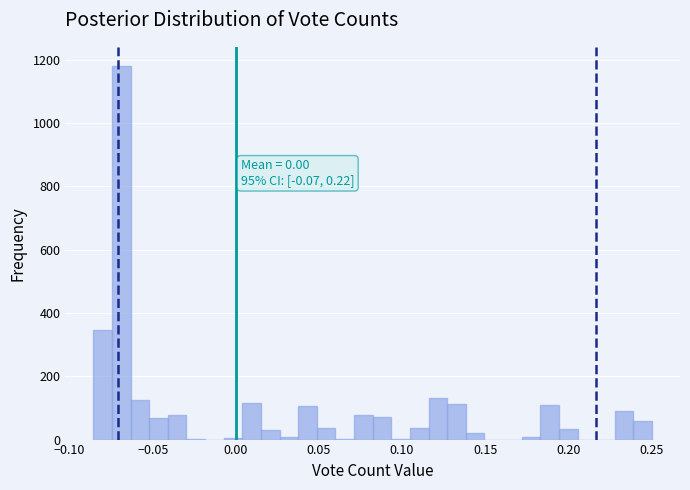

Read against the x-axis, roughly where is the centre of the tallest bar?

-0.070